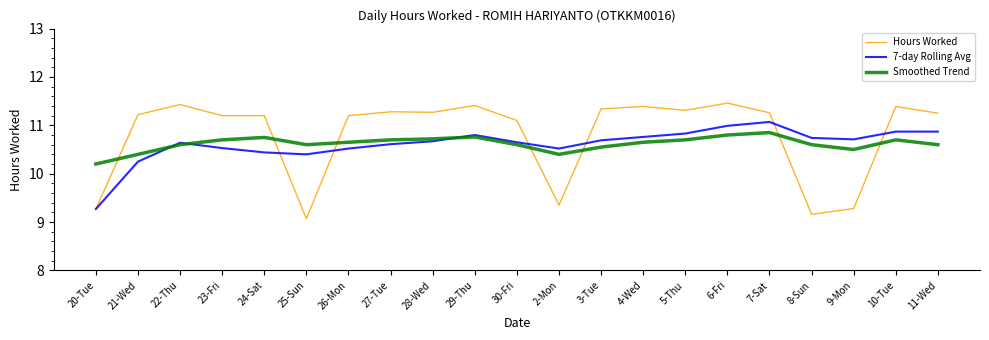

What position from the left is 7-Sat?

17